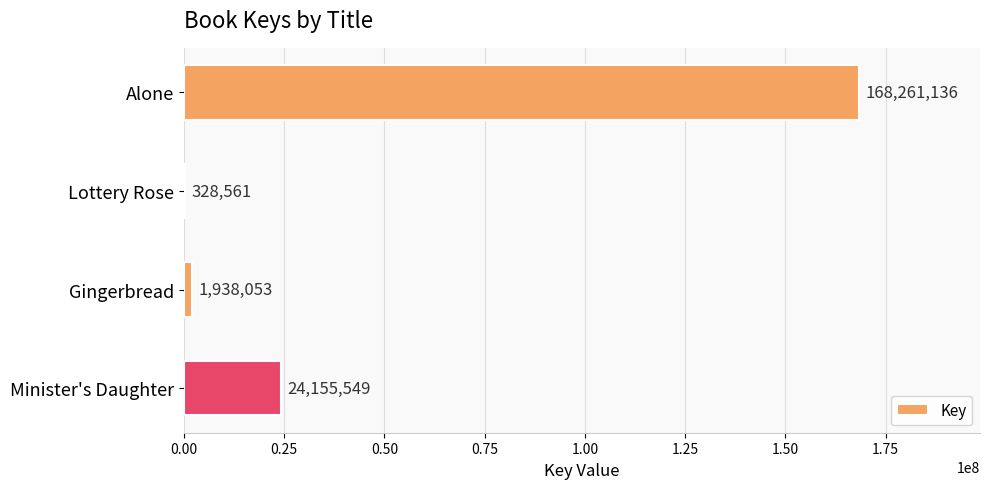

Between Minister's Daughter and Lottery Rose, which is larger?

Minister's Daughter